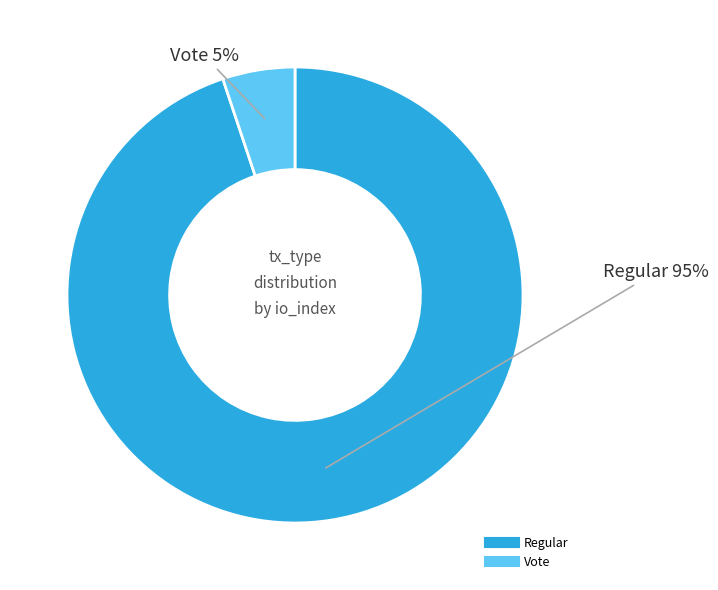

How many slices are in this pie chart?

2